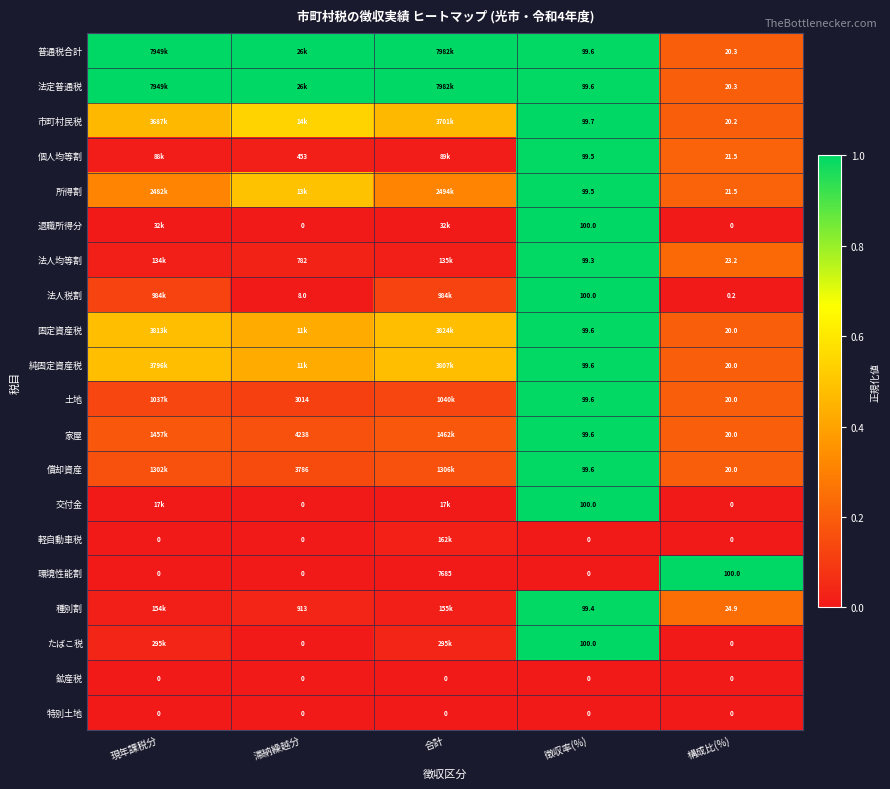

At which label is 環境性能割 closest to 3842?

構成比(%)